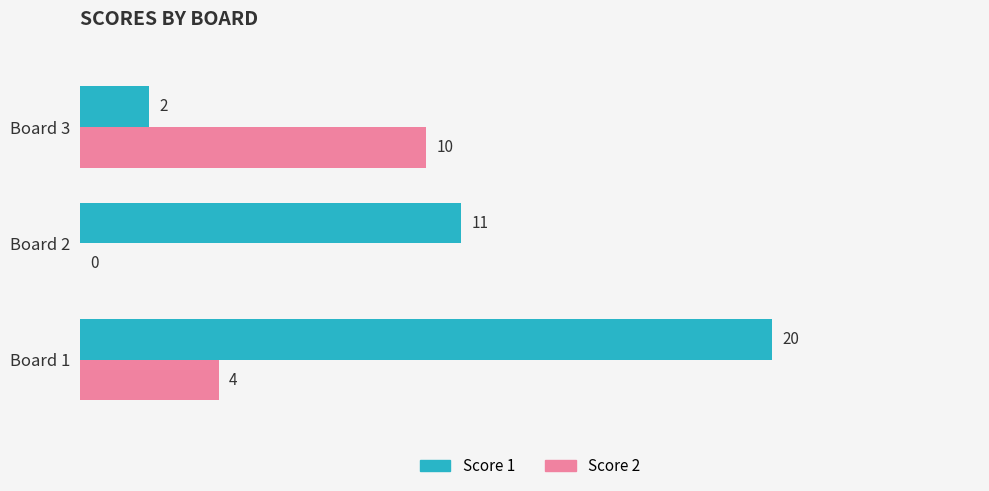

Which series has the widest spread of values?

Score 1